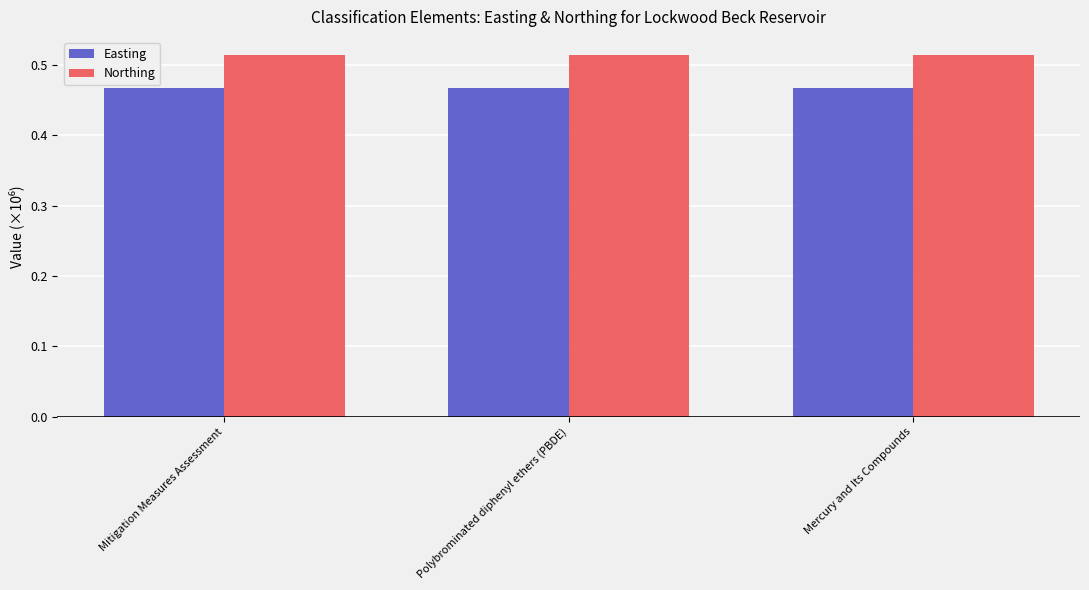

What is the total value across all series at Mercury and Its Compounds?

1.0